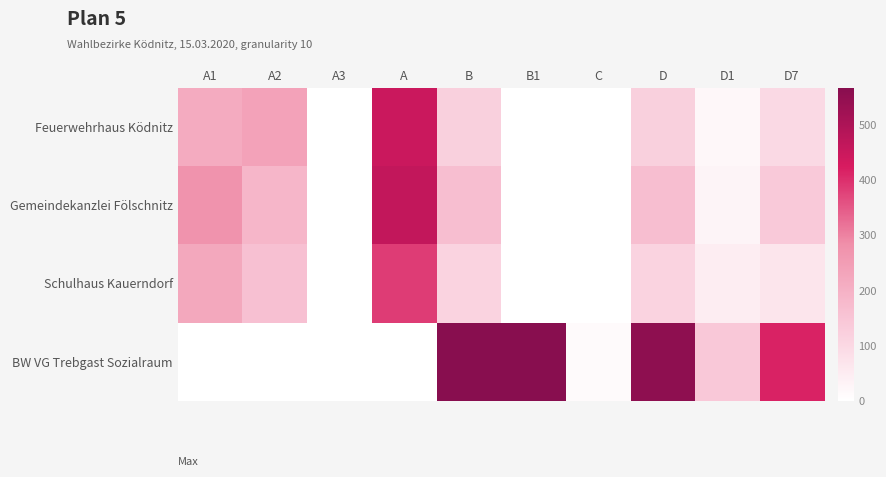

Which series has the widest spread of values?

BW VG Trebgast Sozialraum